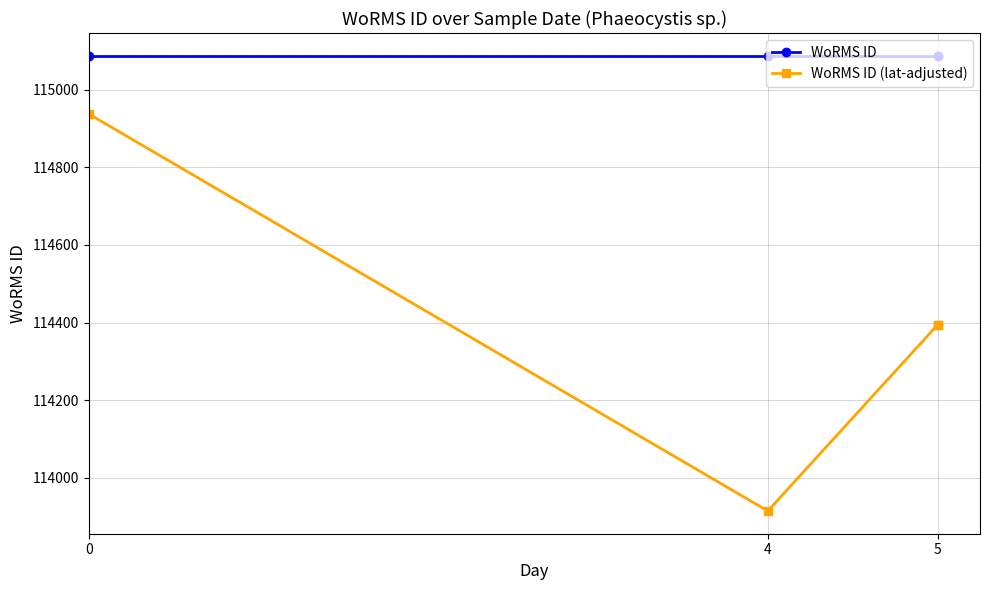

How many values in the WoRMS ID (lat-adjusted) series are below 114394?

1